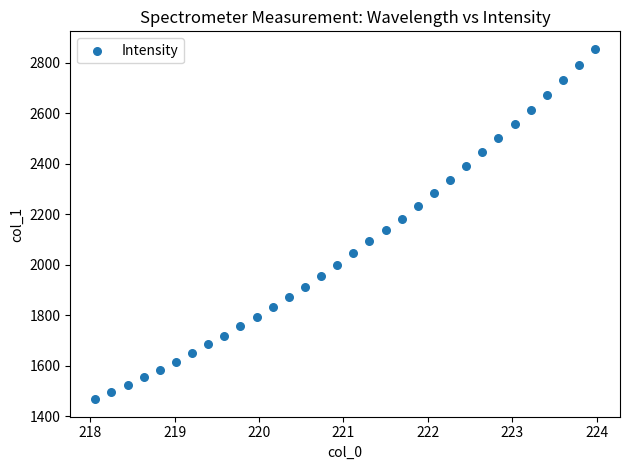

What is the range of X values (max minus min)?

5.9